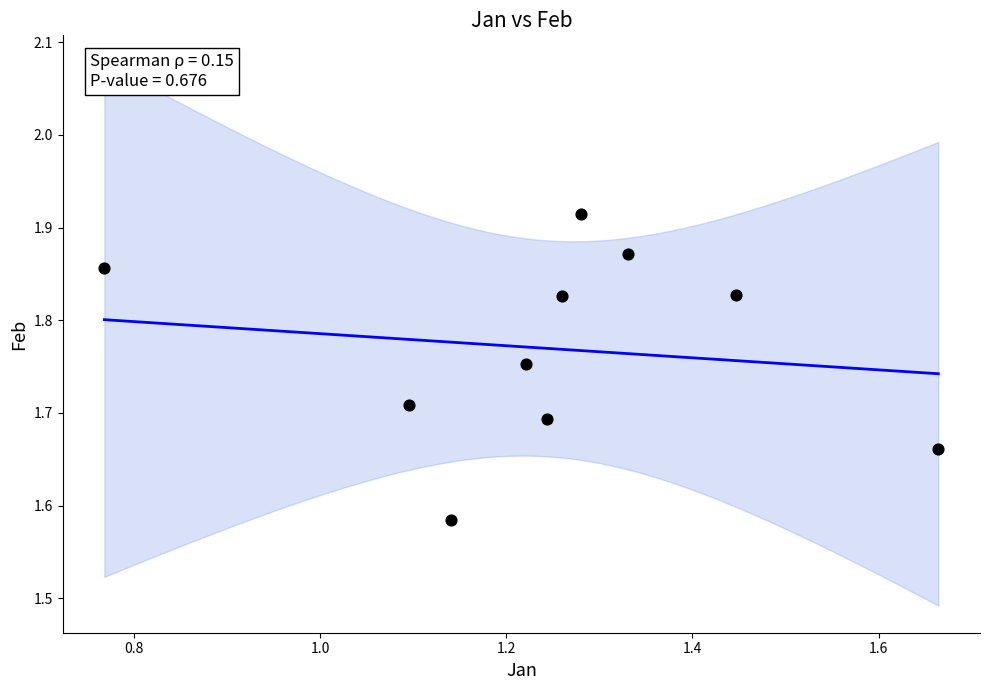

What is the range of X values (max minus min)?

0.9